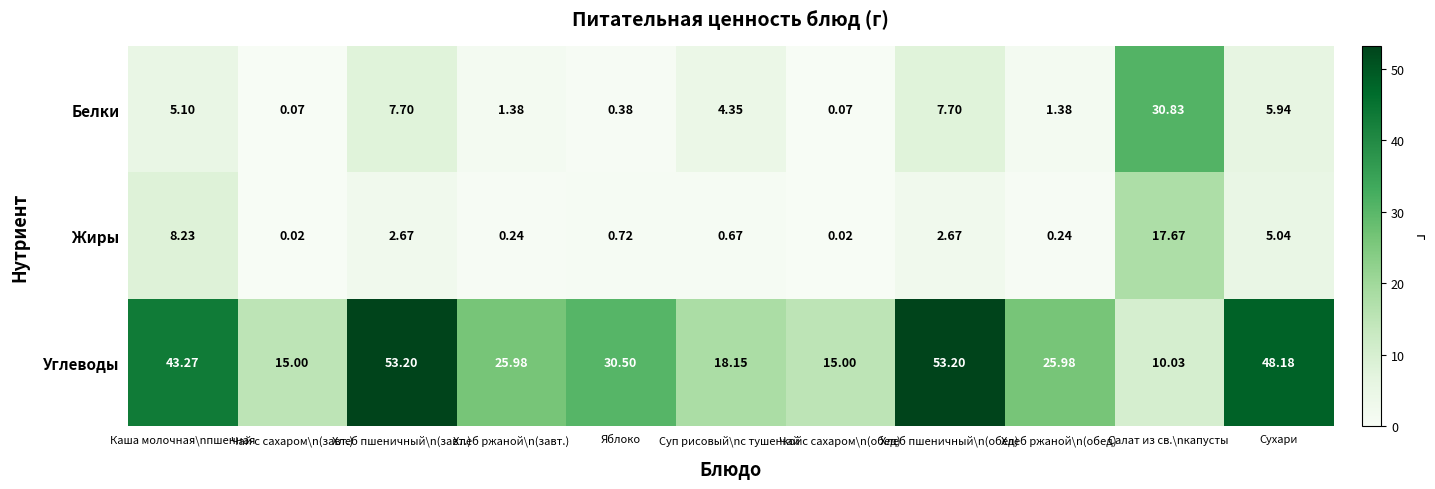

Which category has the highest value in the Белки series?

Салат из св.\nкапусты